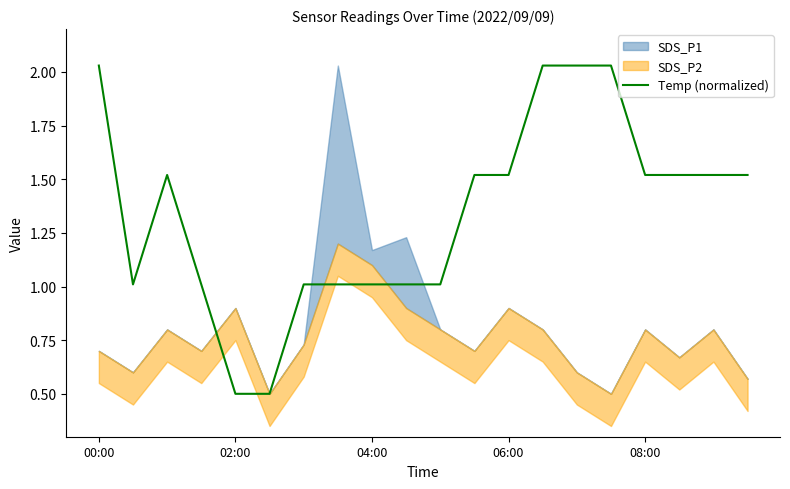

What is the lowest value of the Temp (normalized) series?

0.5